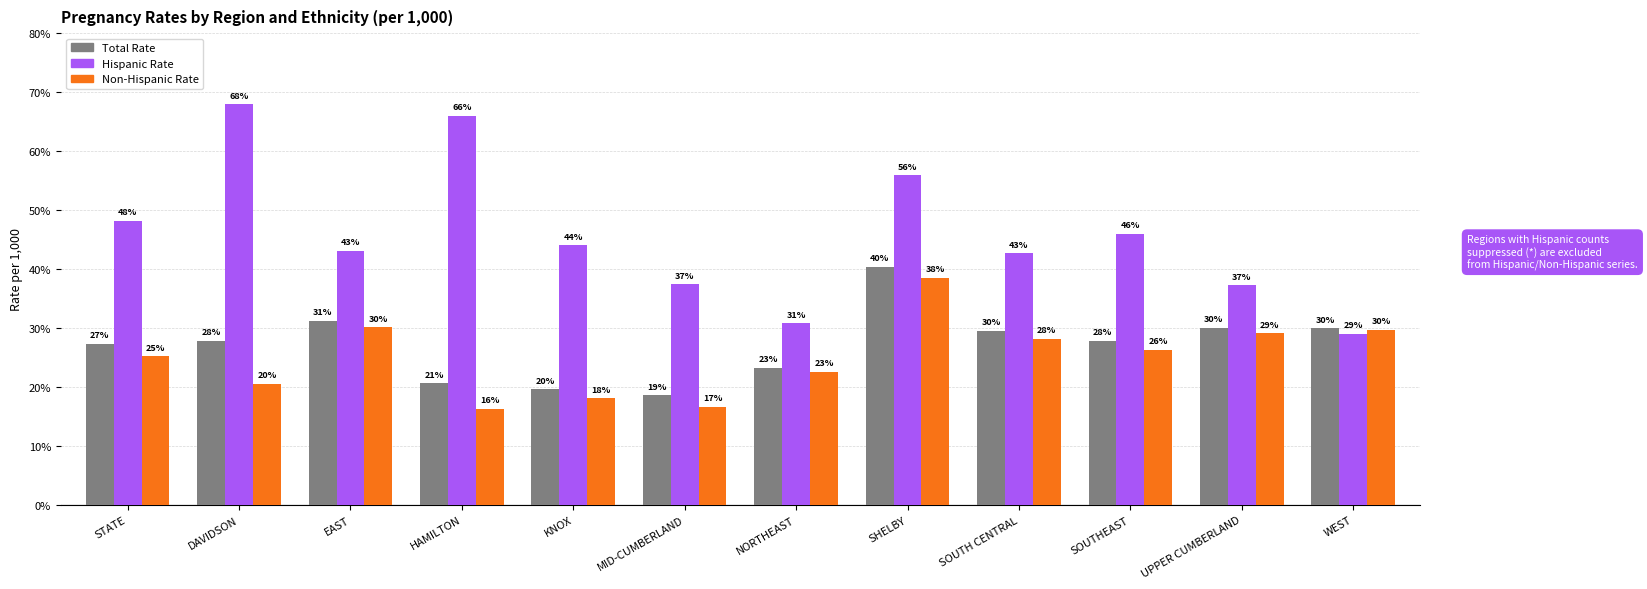

What position from the left is UPPER CUMBERLAND?

11